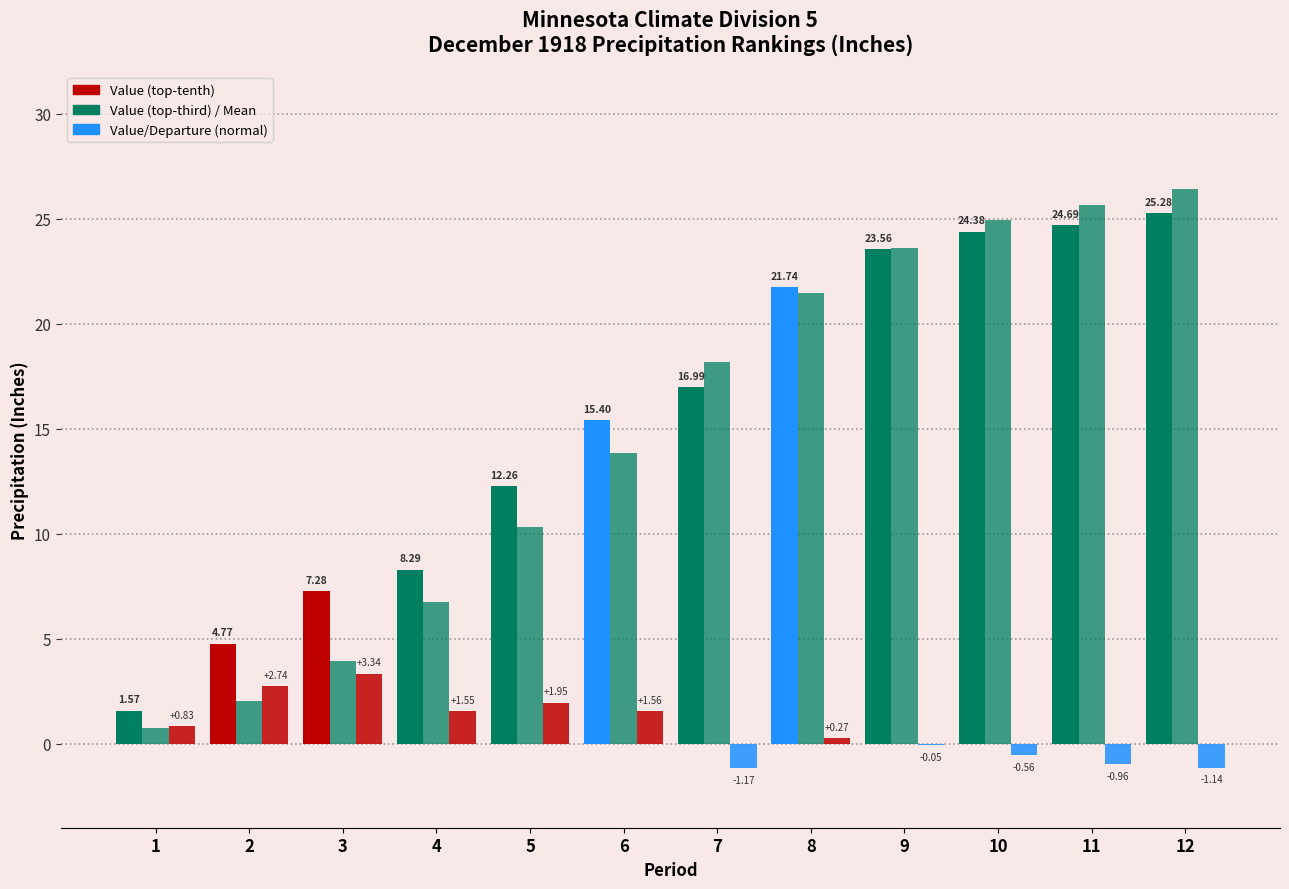

The 1901-2000 Mean series shows 14.4 at 8. True or false?

False